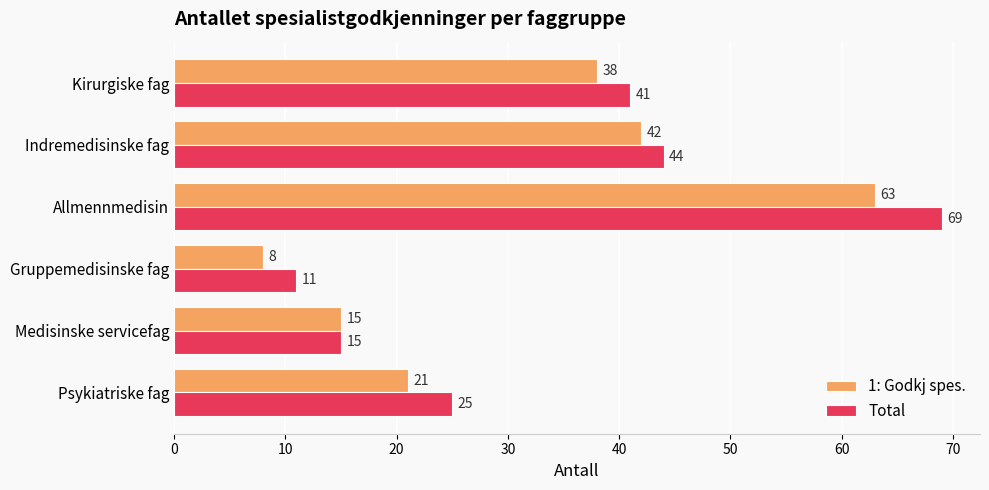

Rank the series by their average value, from highest to lowest.

Total, 1: Godkj spes.